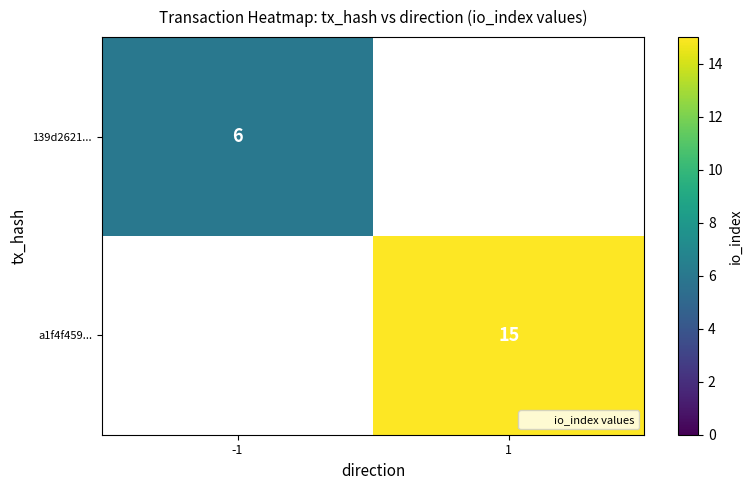

How many series are shown in this chart?

2